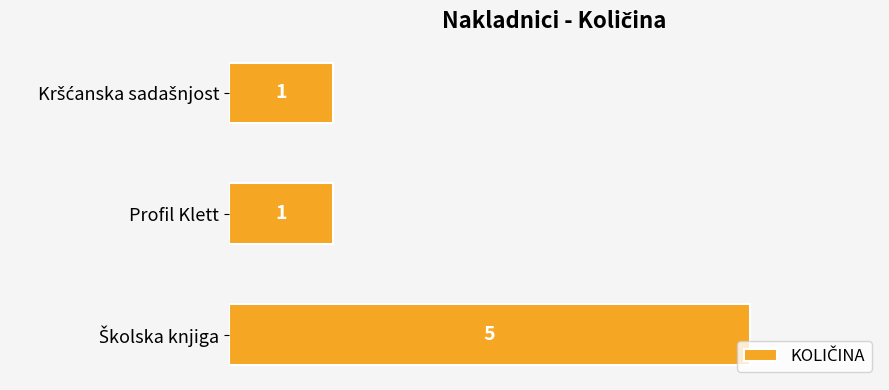

What is the minimum value shown in the chart?

1